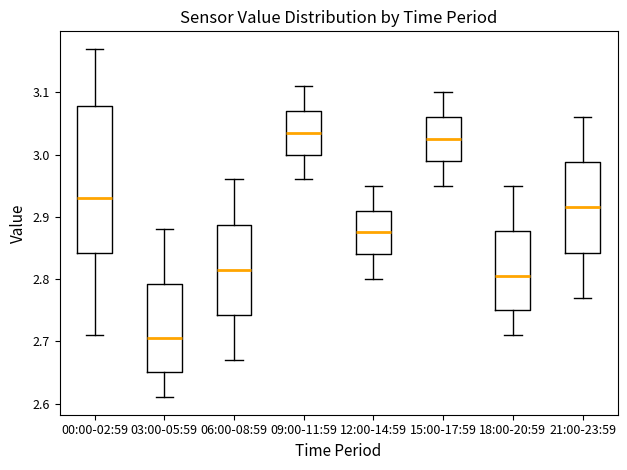

Comparing the boxes themselves (not the whiskers), which one is the tallest?

00:00-02:59